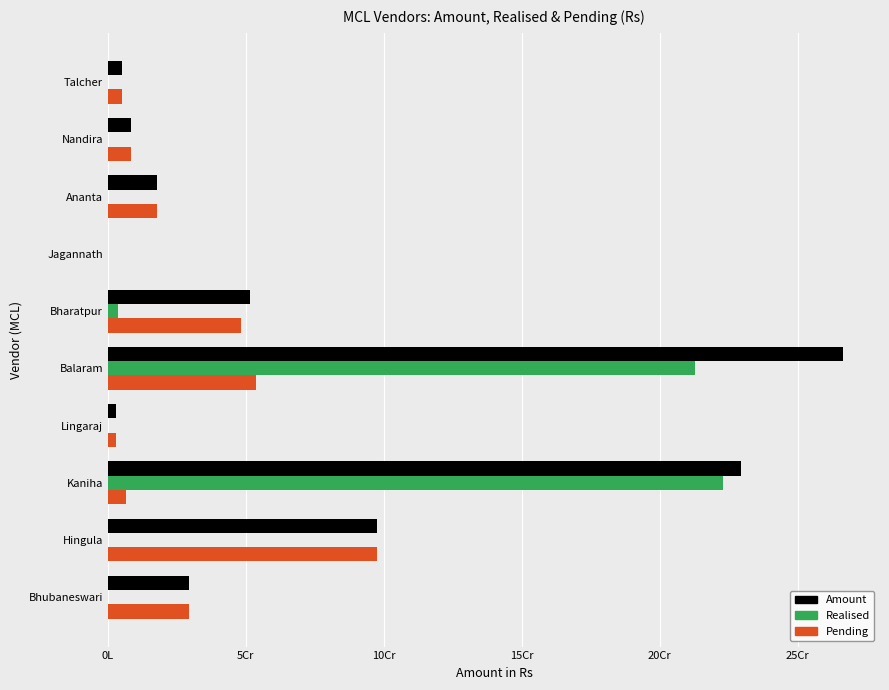

What are all the series names shown in the legend?

Amount, Realised, Pending